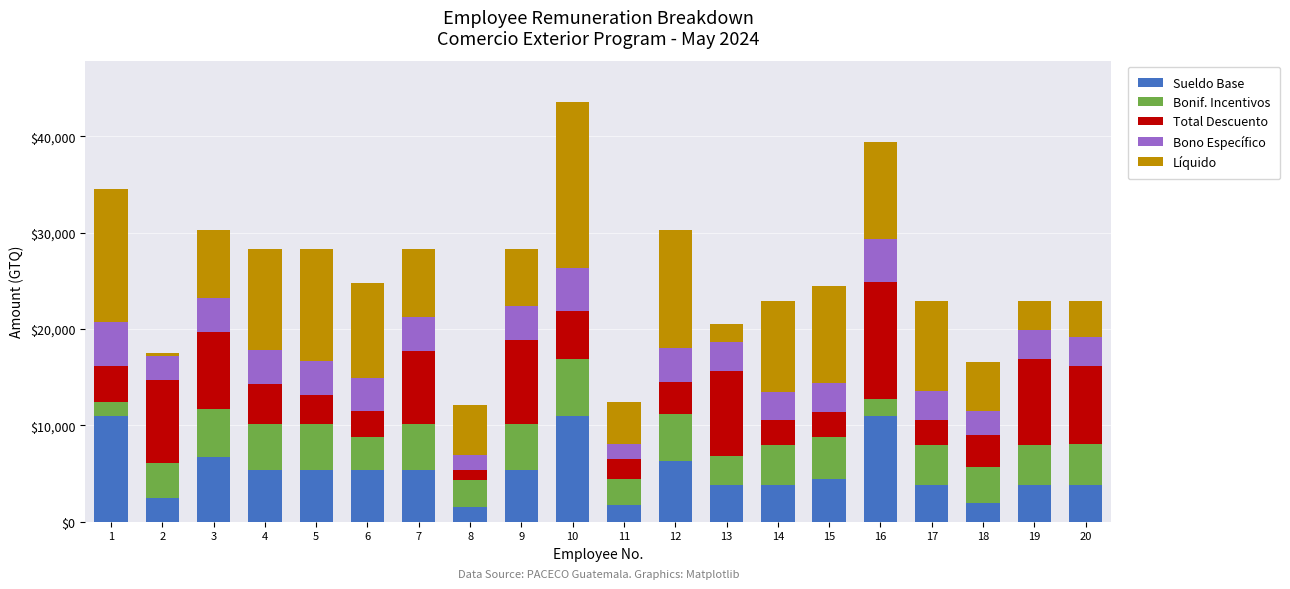

What is the sum of all Sueldo Base values?

103640.0